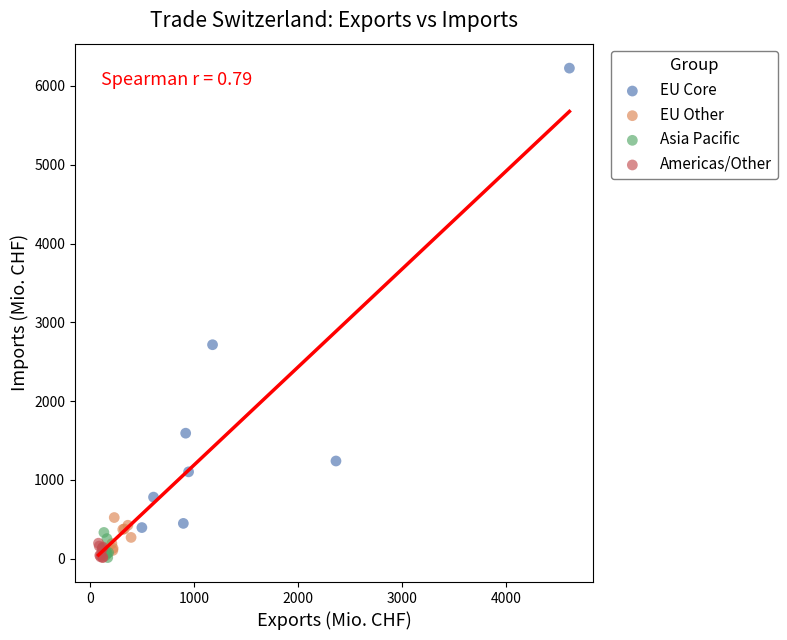

Which series contains the highest Y value?

EU Core